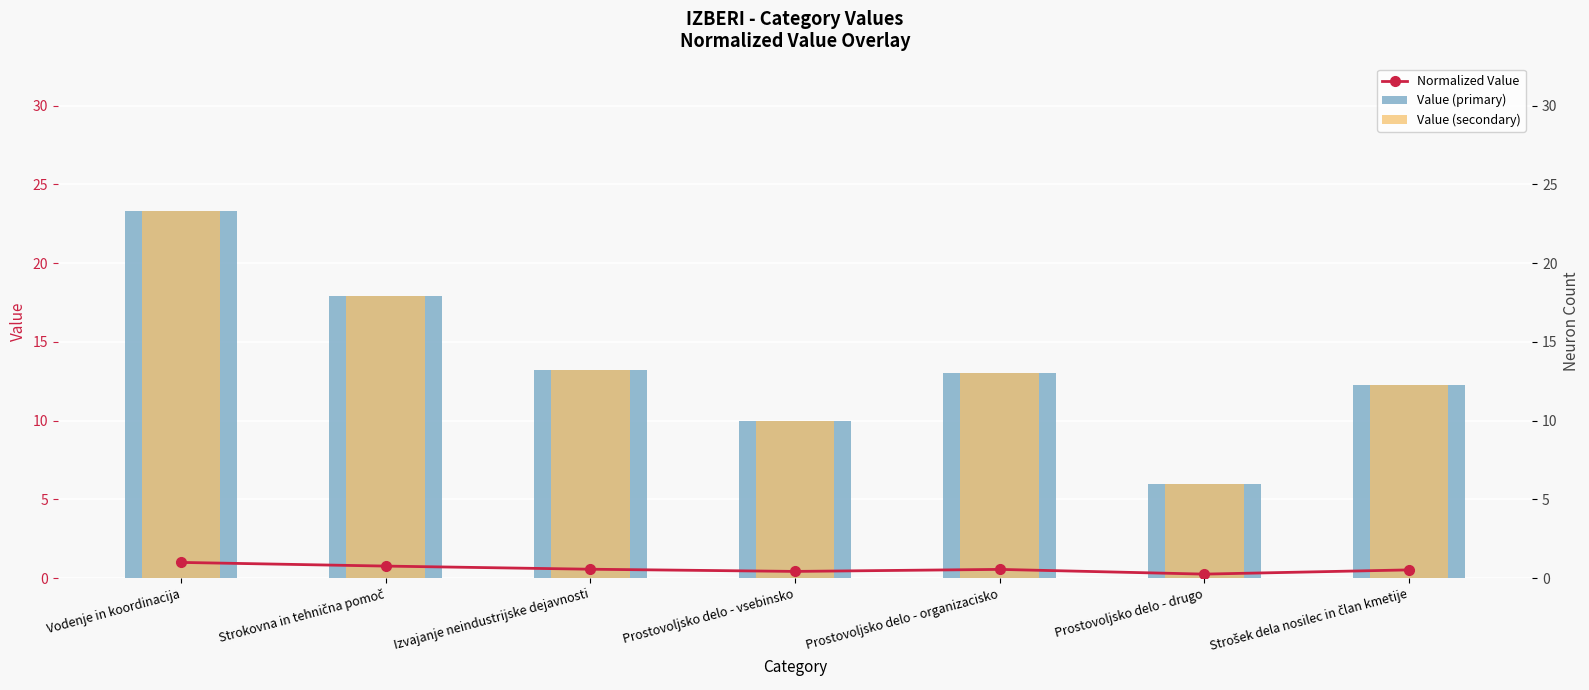

What is the difference between the Value (secondary) values at Prostovoljsko delo - vsebinsko and Izvajanje neindustrijske dejavnosti?

3.2